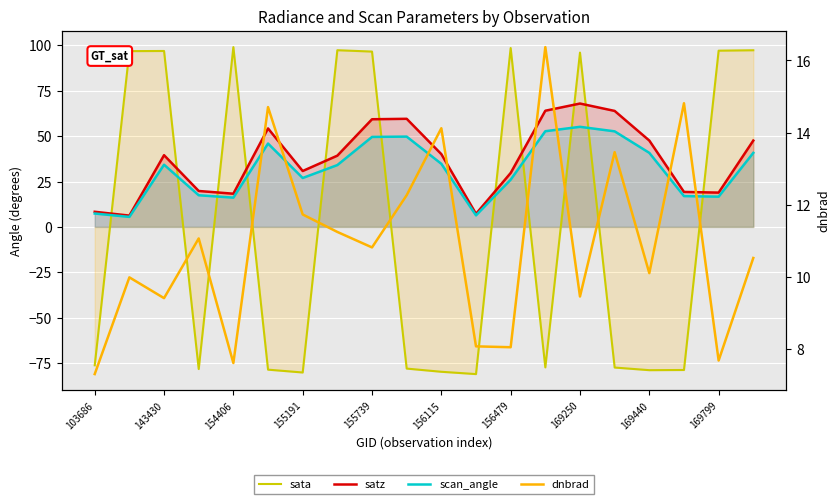

Which series has the widest spread of values?

sata